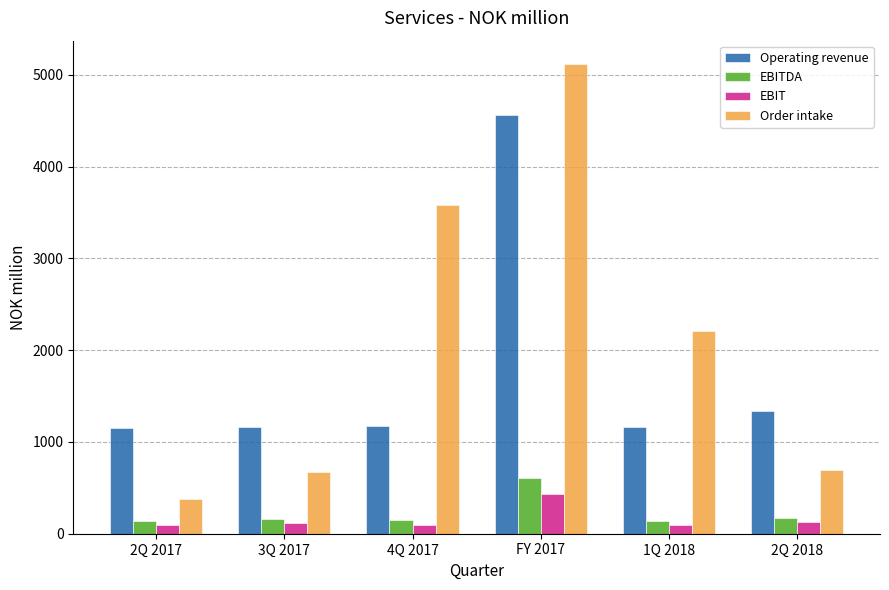

What is the sum of the Operating revenue values at 1Q 2018 and FY 2017?

5718.4